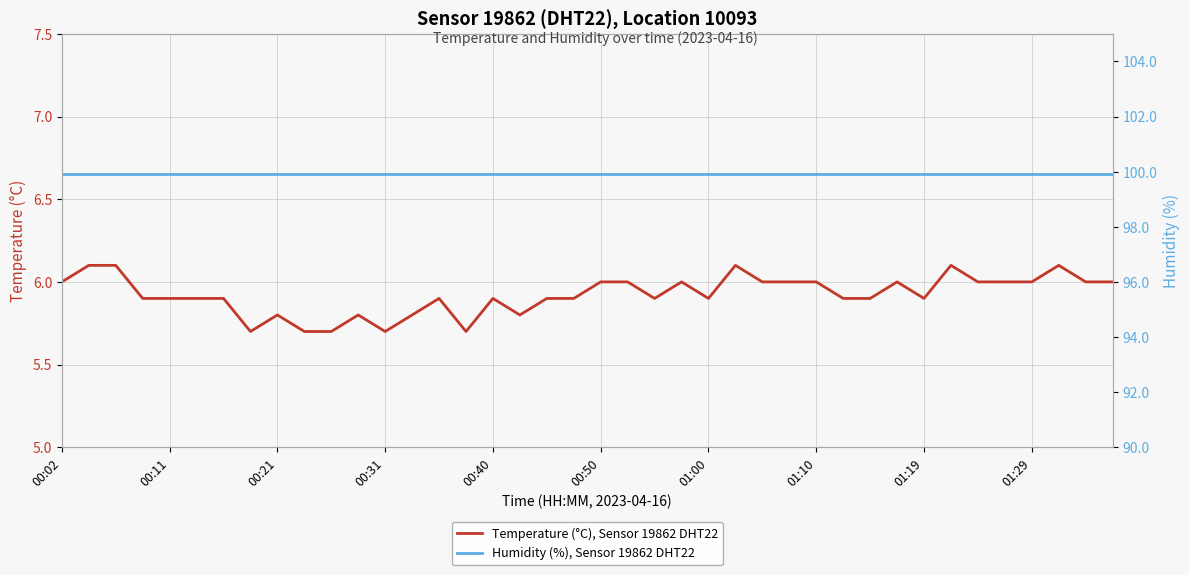

At 00:02, list the series in order from largest to smallest.

Humidity (%), Sensor 19862 DHT22, Temperature (°C), Sensor 19862 DHT22